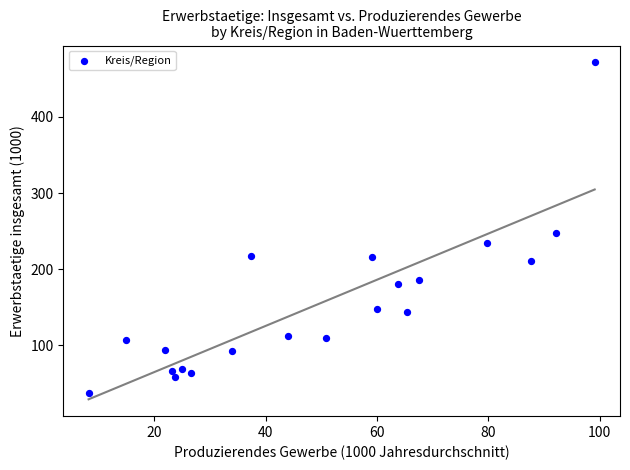

What is the range of Y values (max minus min)?

433.8